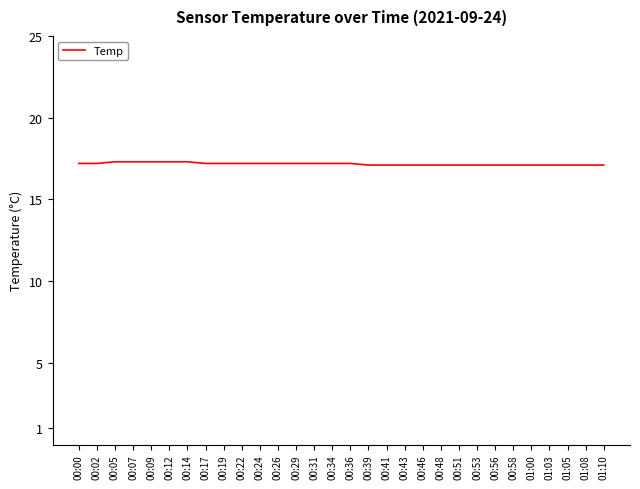

What is the smallest value displayed?

17.1